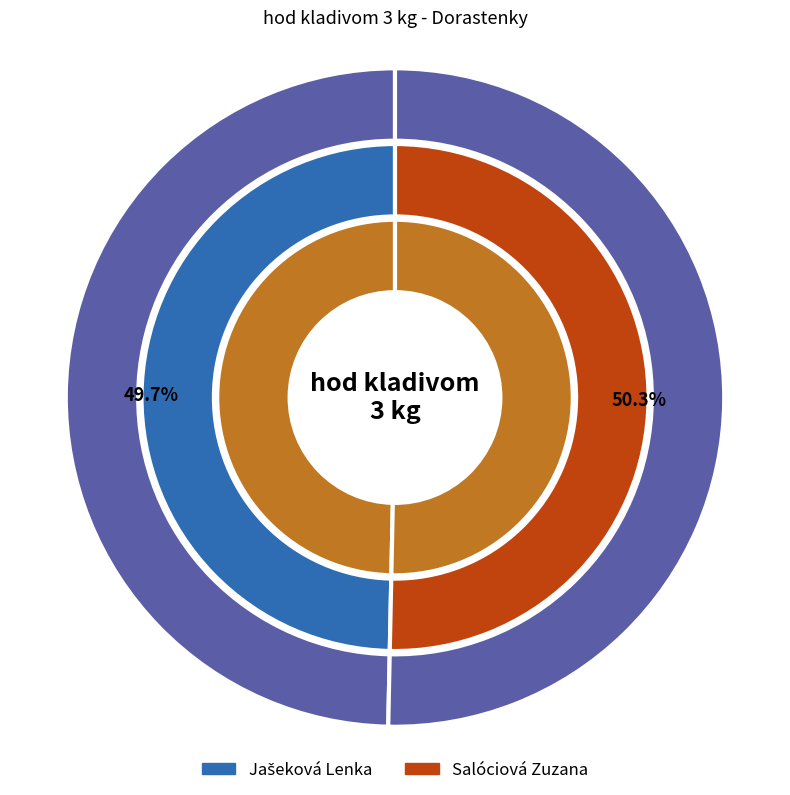

Between Jašeková Lenka and Salóciová Zuzana, which is larger?

Salóciová Zuzana